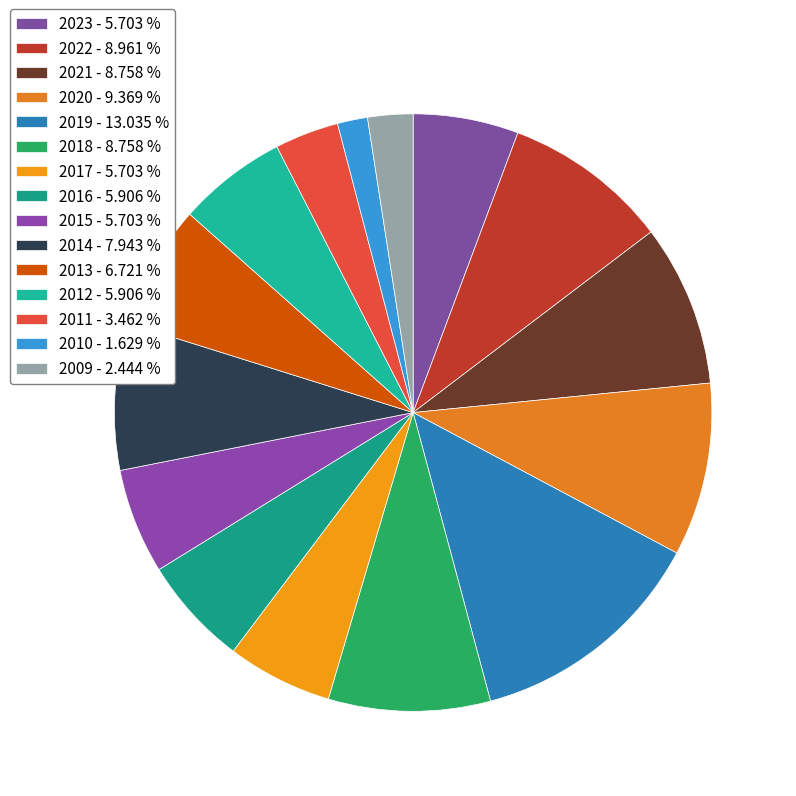

How many slices are in this pie chart?

15